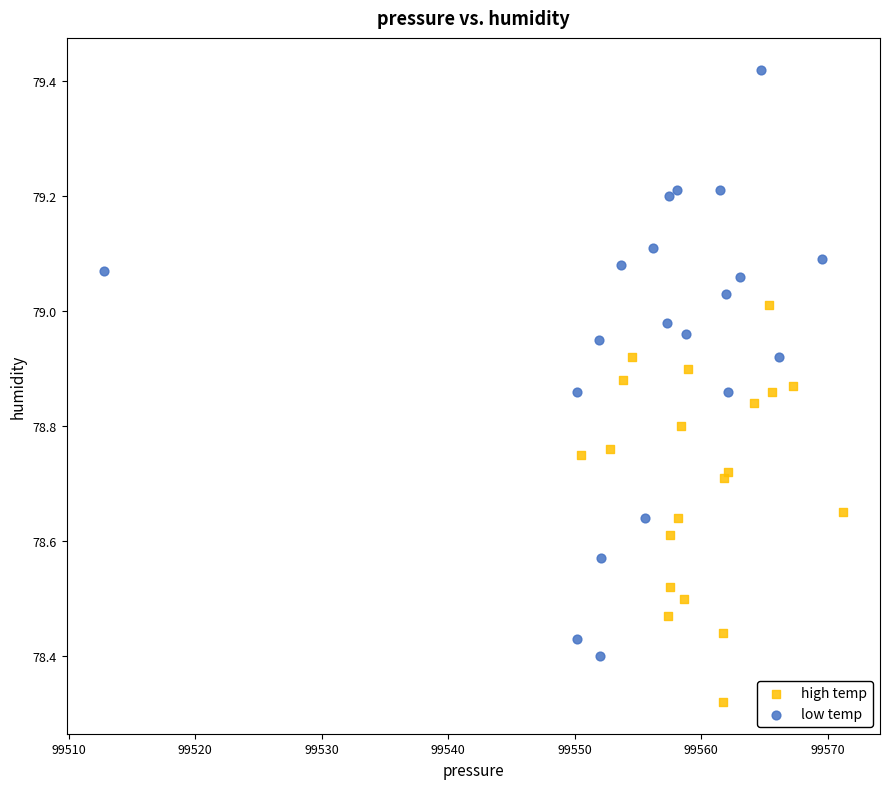

Which series has the widest spread of Y values?

low temp